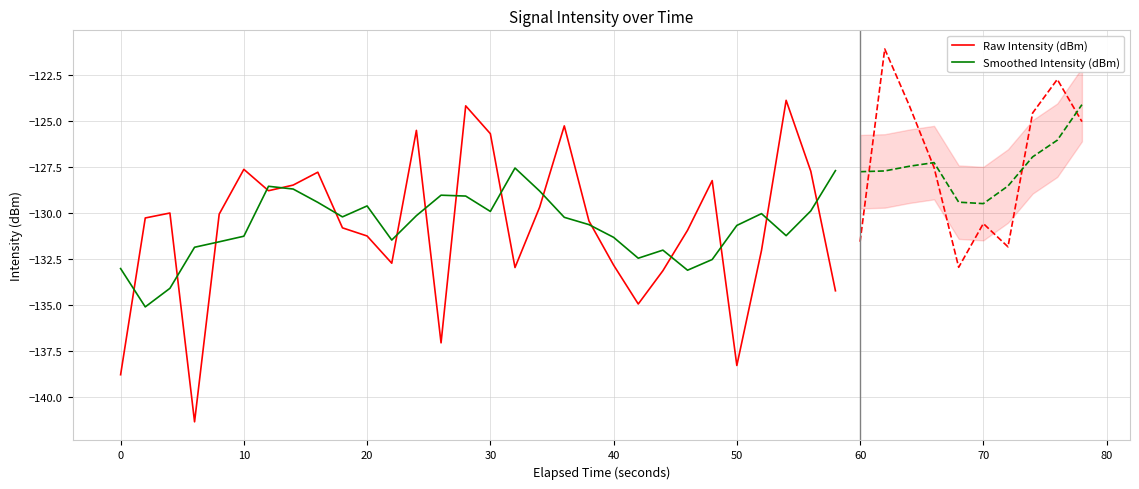

The value of Smoothed Intensity (dBm) at 10 is -197.9. True or false?

False